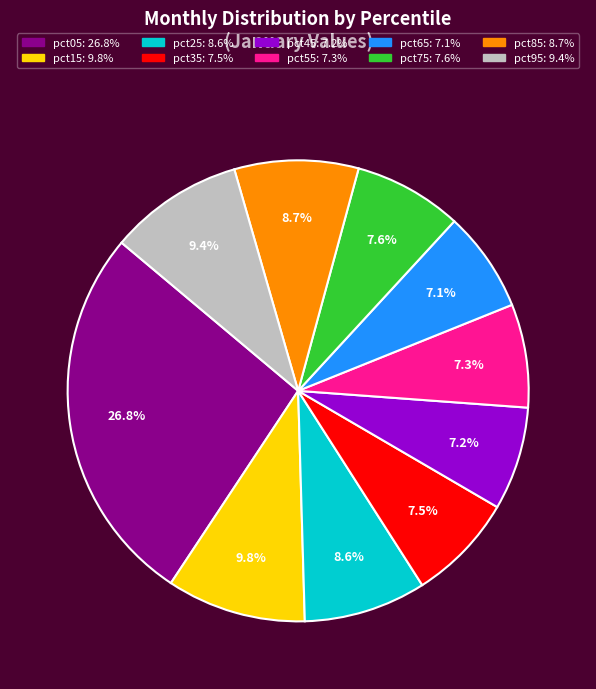

To the nearest percent, what is the average slice percentage?

10%